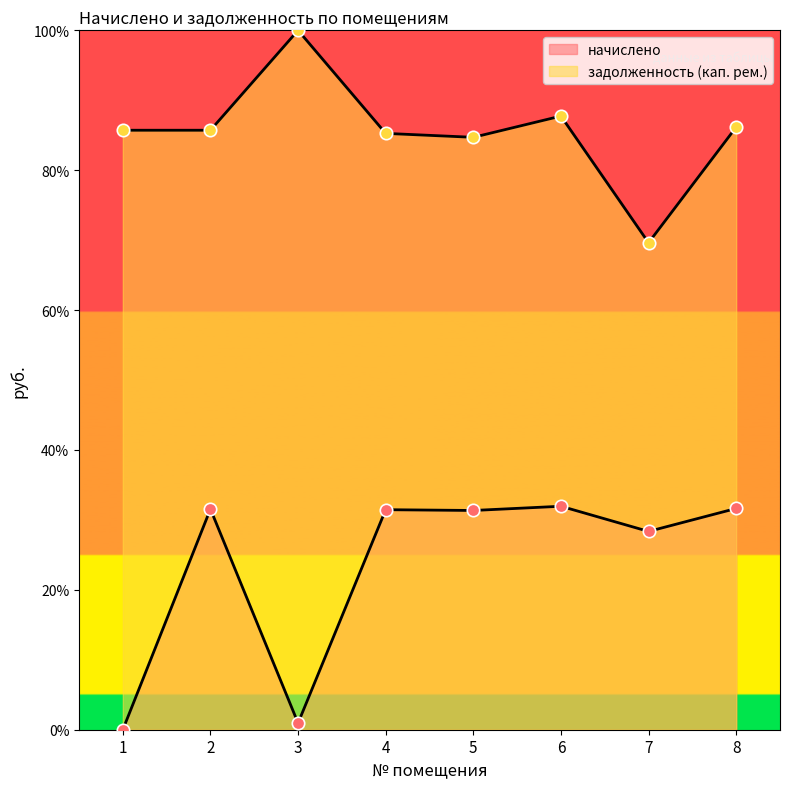

What are all the series names shown in the legend?

начислено, задолженность (кап. рем.)